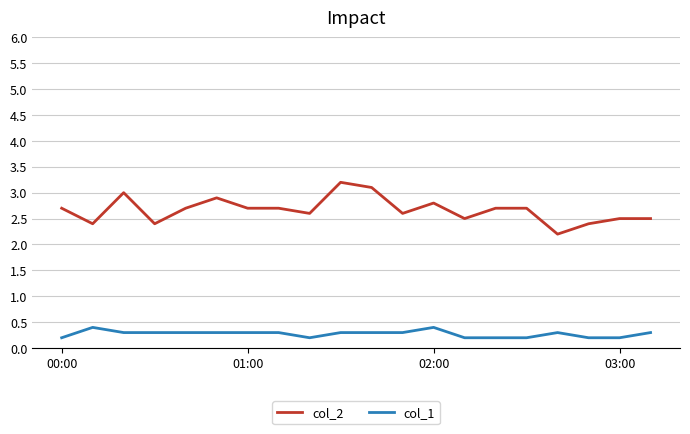

Which series has the largest total across all categories?

col_2